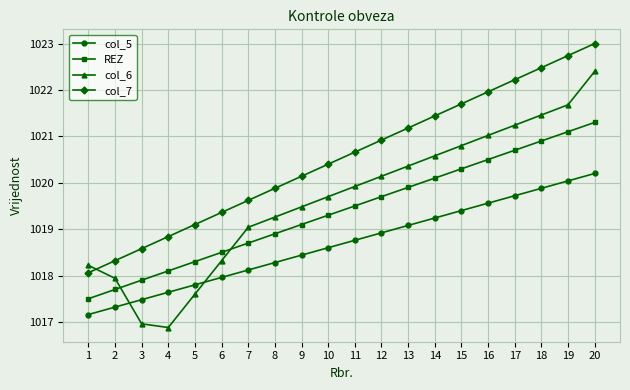

Reading left to right, what are all the values shown in this chart?

col_5: 1=1017.2	2=1017.3	3=1017.5	4=1017.6	5=1017.8	6=1018.0	7=1018.1	8=1018.3	9=1018.4	10=1018.6	11=1018.8	12=1018.9	13=1019.1	14=1019.2	15=1019.4	16=1019.6	17=1019.7	18=1019.9	19=1020.0	20=1020.2
REZ: 1=1017.5	2=1017.7	3=1017.9	4=1018.1	5=1018.3	6=1018.5	7=1018.7	8=1018.9	9=1019.1	10=1019.3	11=1019.5	12=1019.7	13=1019.9	14=1020.1	15=1020.3	16=1020.5	17=1020.7	18=1020.9	19=1021.1	20=1021.3
col_6: 1=1018.2	2=1017.9	3=1017.0	4=1016.9	5=1017.6	6=1018.3	7=1019.0	8=1019.3	9=1019.5	10=1019.7	11=1019.9	12=1020.1	13=1020.4	14=1020.6	15=1020.8	16=1021.0	17=1021.2	18=1021.5	19=1021.7	20=1022.4
col_7: 1=1018.1	2=1018.3	3=1018.6	4=1018.8	5=1019.1	6=1019.4	7=1019.6	8=1019.9	9=1020.1	10=1020.4	11=1020.7	12=1020.9	13=1021.2	14=1021.4	15=1021.7	16=1022.0	17=1022.2	18=1022.5	19=1022.7	20=1023.0